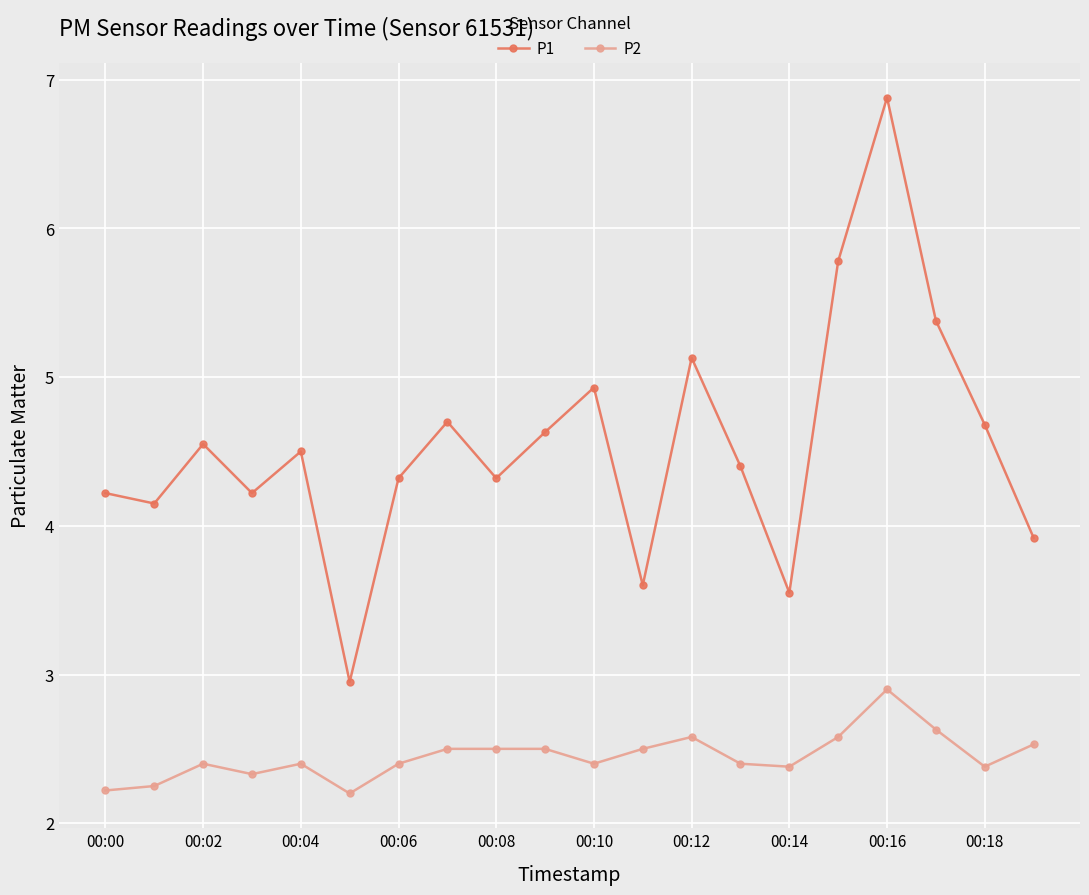

What is the value of the P1 point at the 19th from the left?

4.7